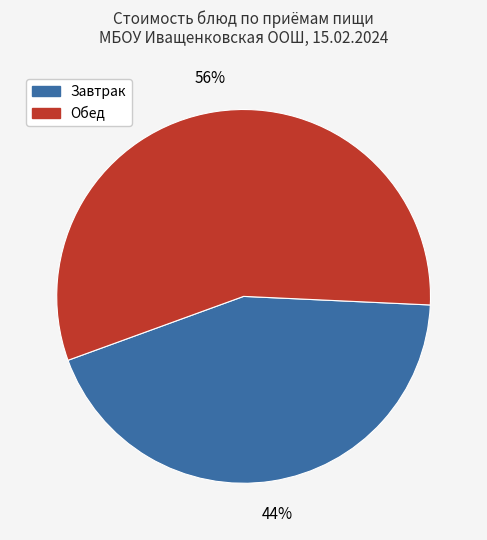

Does any single category account for the majority?

Yes